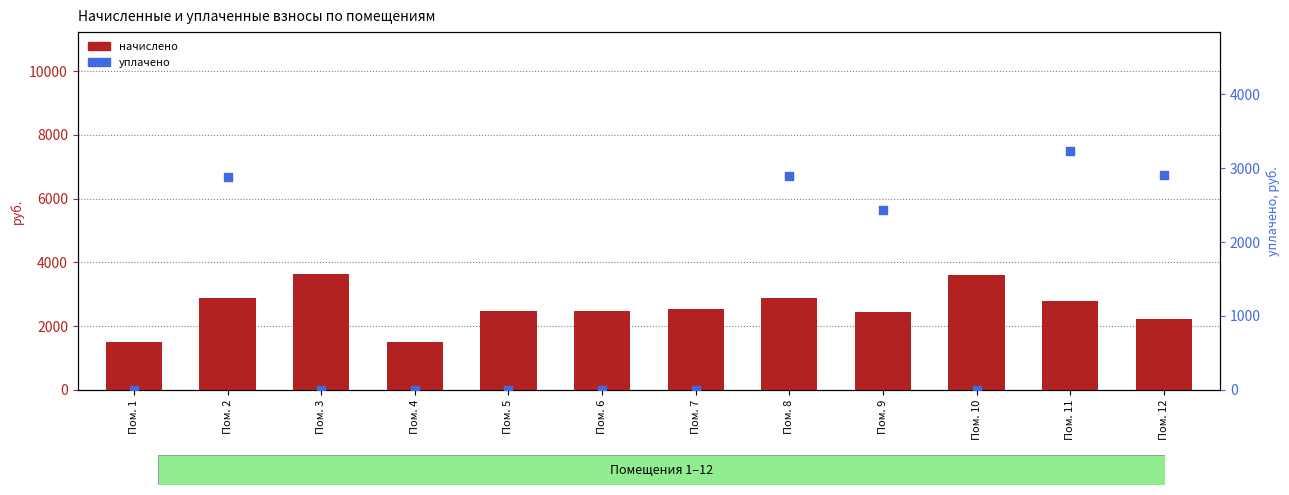

Which series has the widest spread of Y values?

уплачено